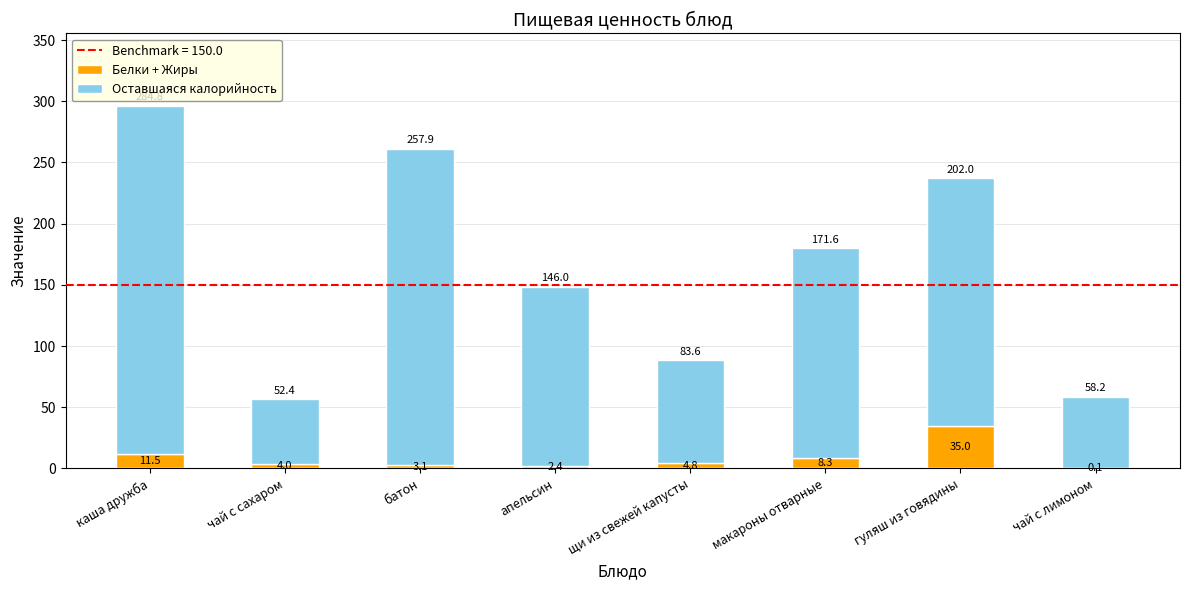

At which label is Белки + Жиры closest to 17?

каша дружба